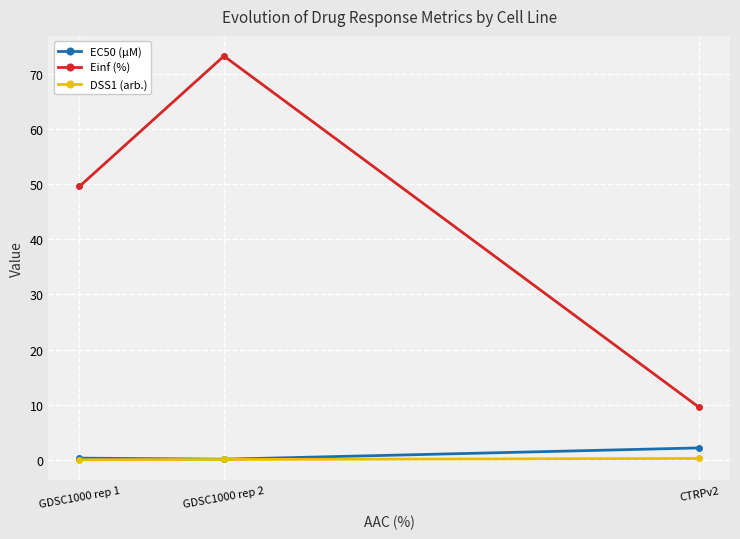

What is the value of the Einf (%) point at the 3rd from the left?

9.5